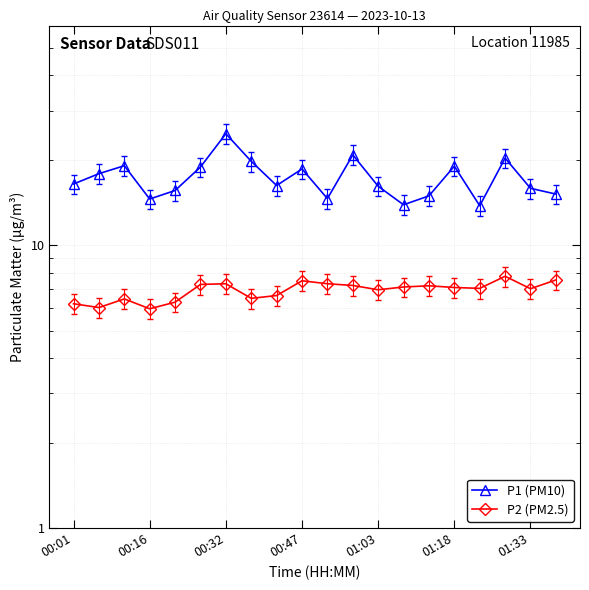

How many lines are shown in the chart?

2